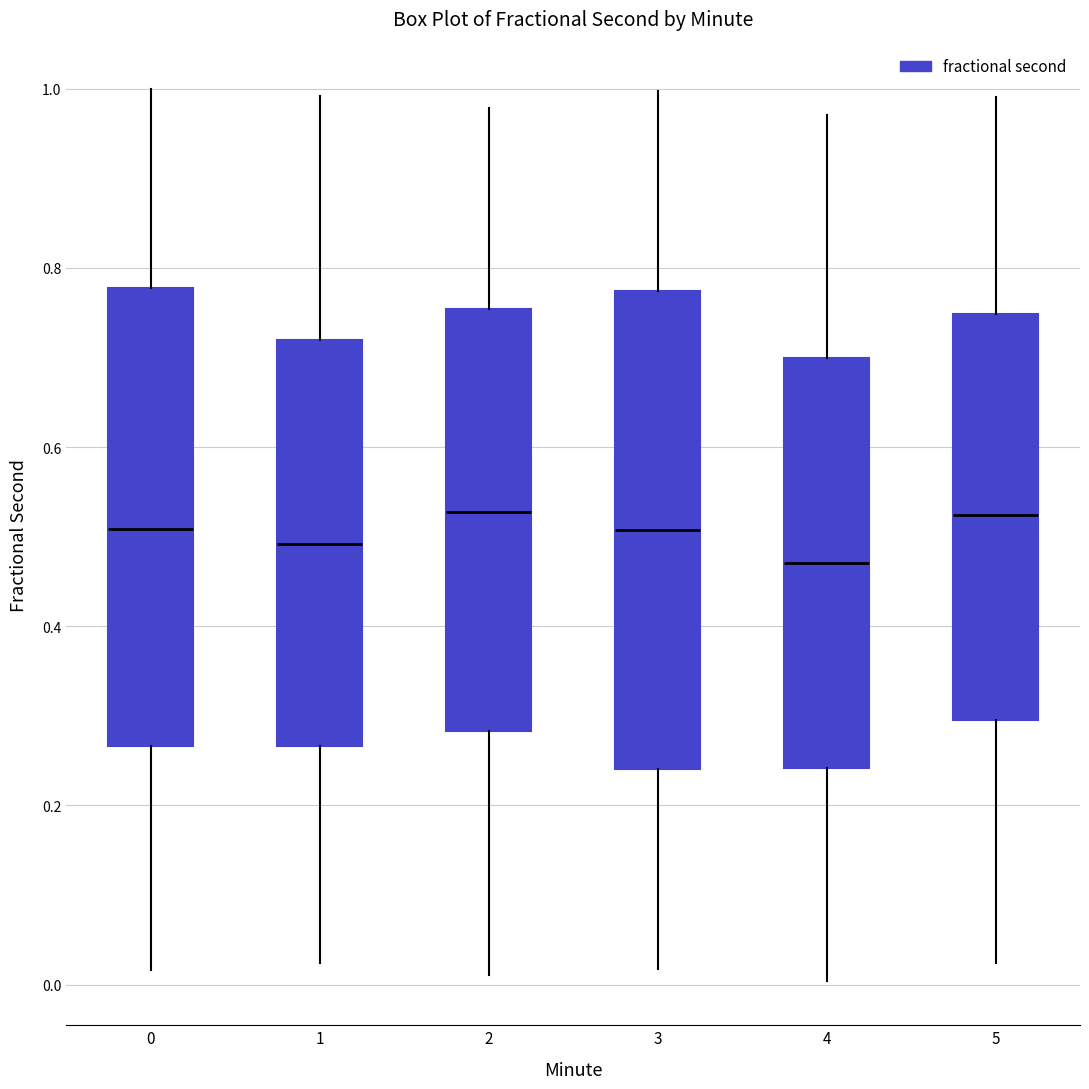

Reading left to right, transcribe this box plot: for each box, give where its median line is, the range the box spans, and where its two whiskers end, as read against the y-axis. The values are not printed on the chart, so give them approximately, as read against the axis.

0: median 0.50, box 0.26 to 0.78, whiskers 0.02 to 1.00
1: median 0.50, box 0.26 to 0.72, whiskers 0.02 to 1.00
2: median 0.52, box 0.28 to 0.76, whiskers 0.02 to 0.98
3: median 0.50, box 0.24 to 0.78, whiskers 0.02 to 1.00
4: median 0.48, box 0.24 to 0.70, whiskers 0.00 to 0.98
5: median 0.52, box 0.30 to 0.74, whiskers 0.02 to 1.00